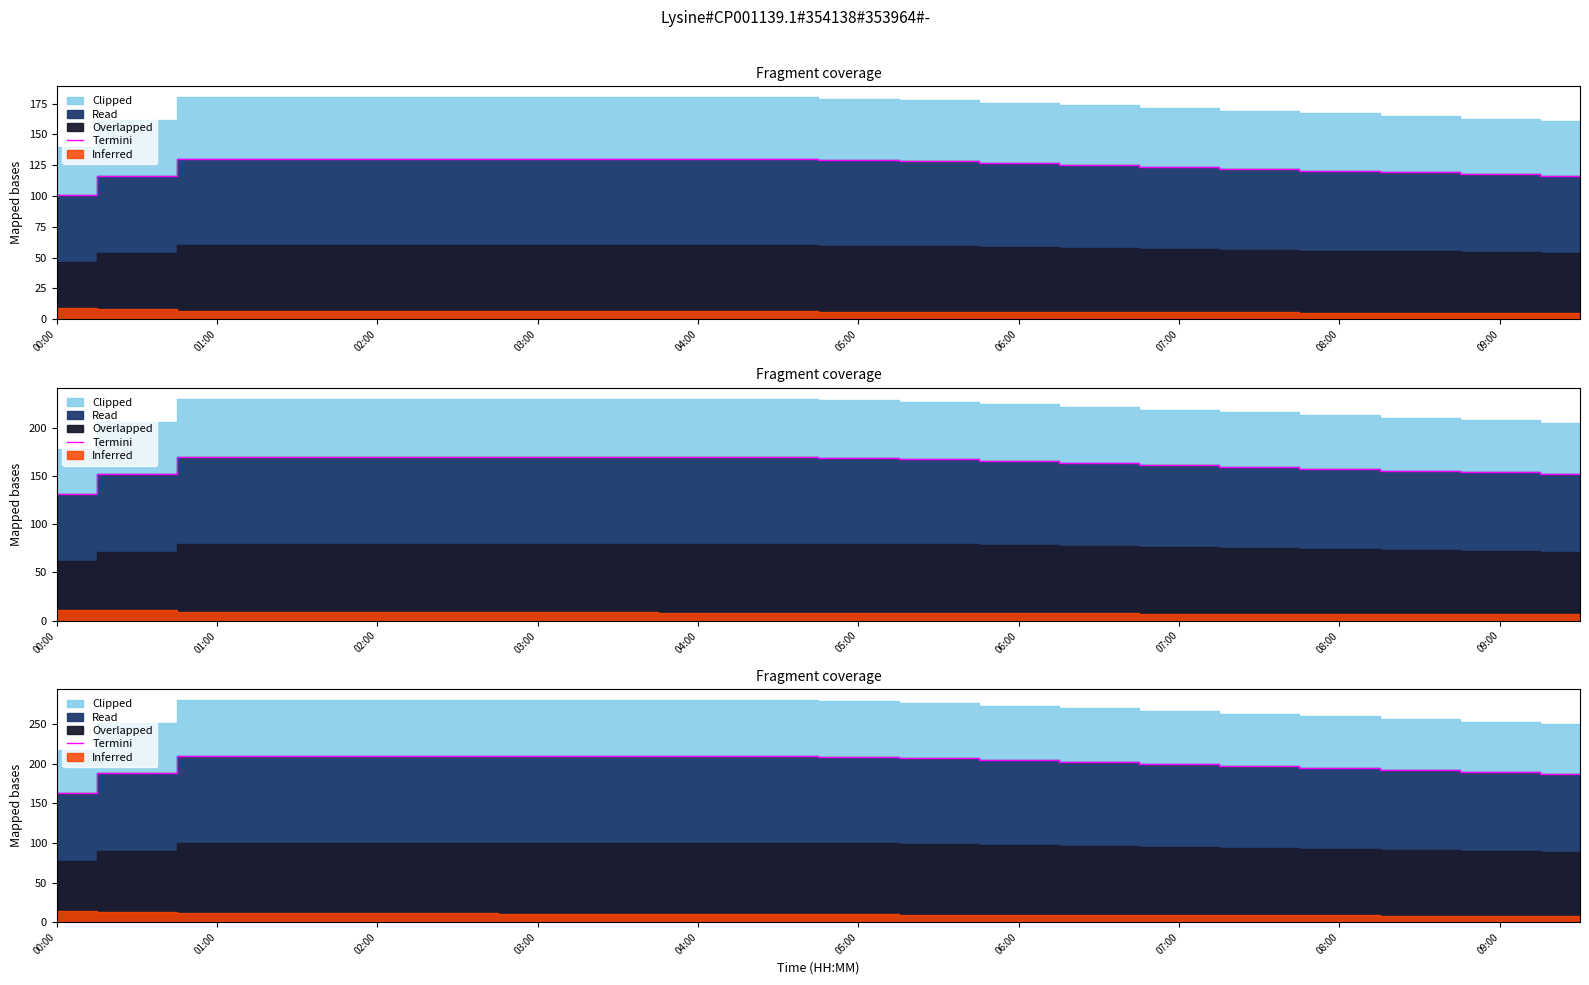

What is the difference between the maximum and second lowest values?

22.7